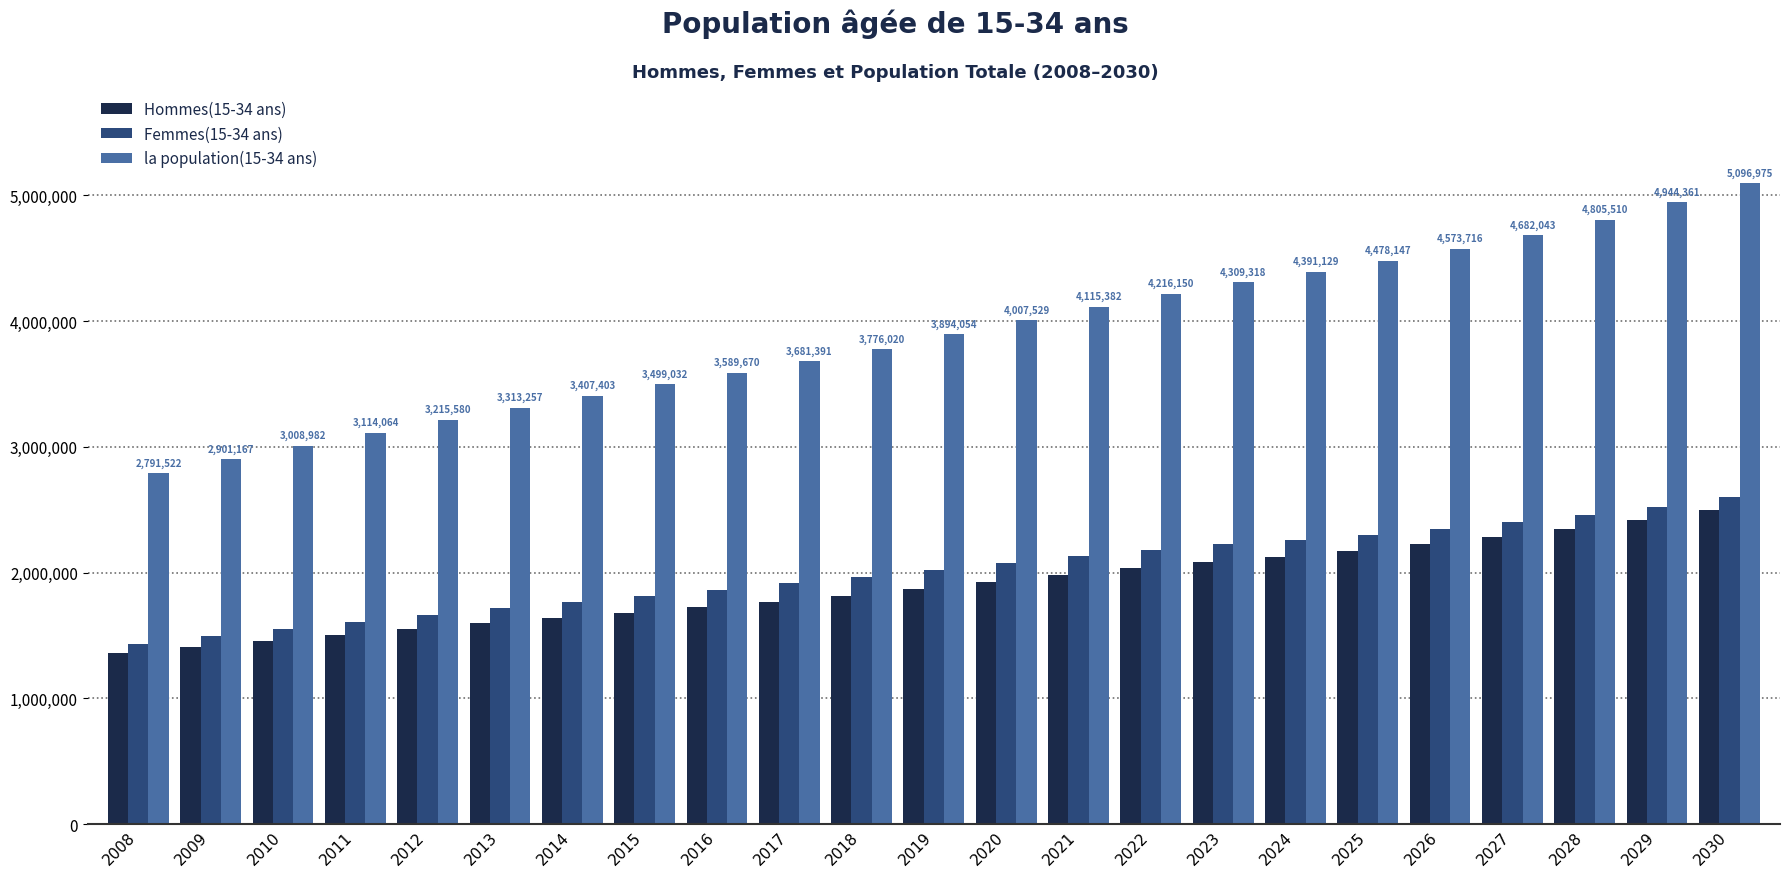

What is the difference between the Hommes(15-34 ans) values at 2029 and 2014?

778139